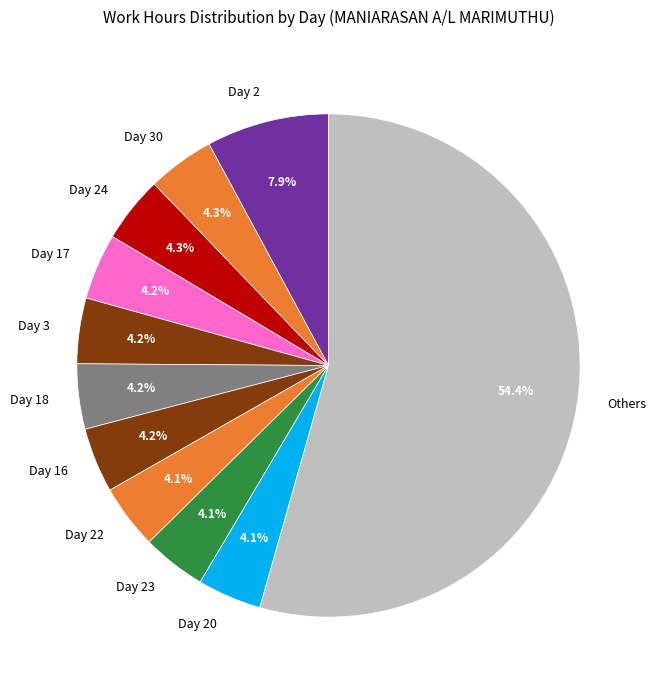

Approximately how many times larger is the value at Day 23 compared to Day 2?

0.5